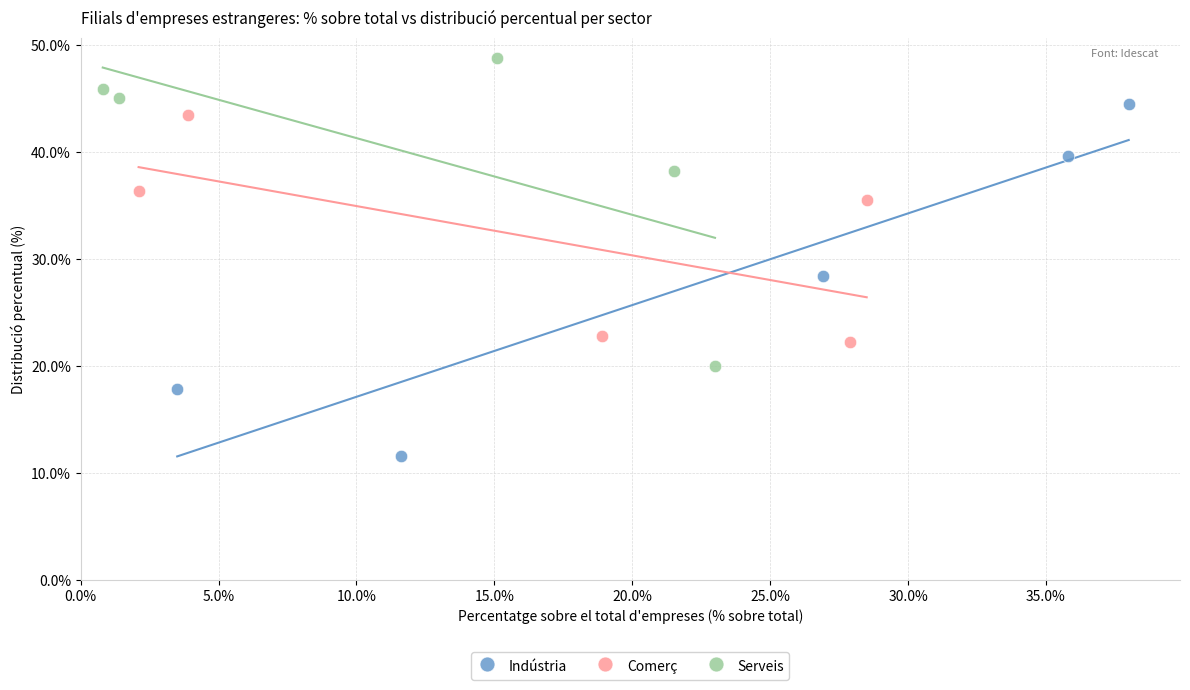

Which series contains the lowest Y value?

Indústria